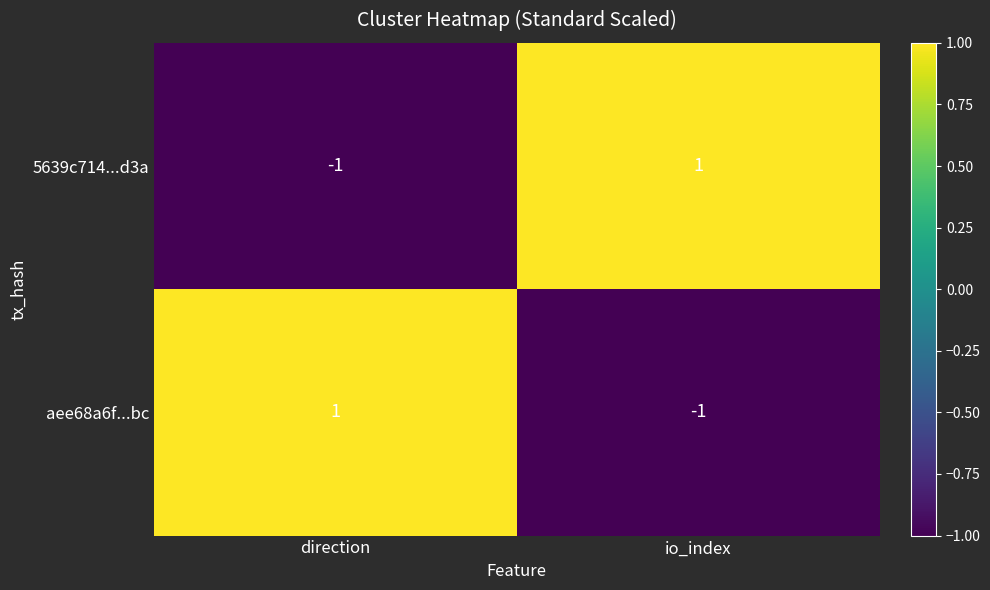

Reading left to right, extract all data points from this chart.

5639c714...d3a: direction=-1	io_index=1
aee68a6f...bc: direction=1	io_index=-1